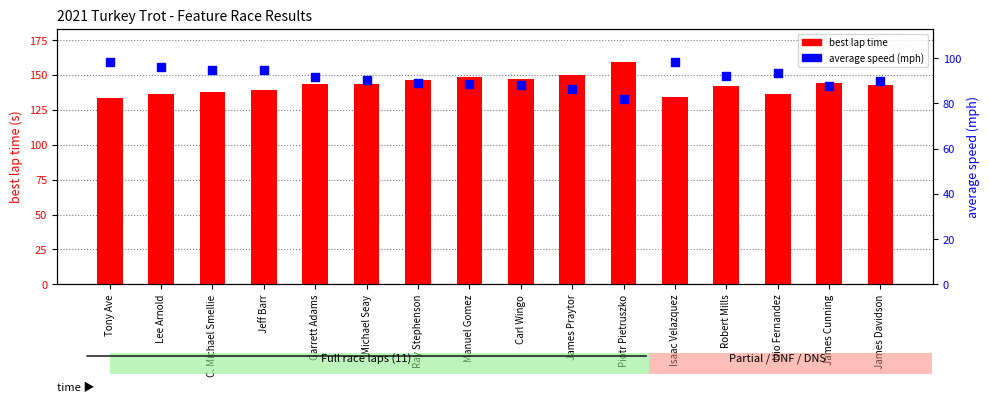

Which series has the largest Y range (max minus min)?

best lap time